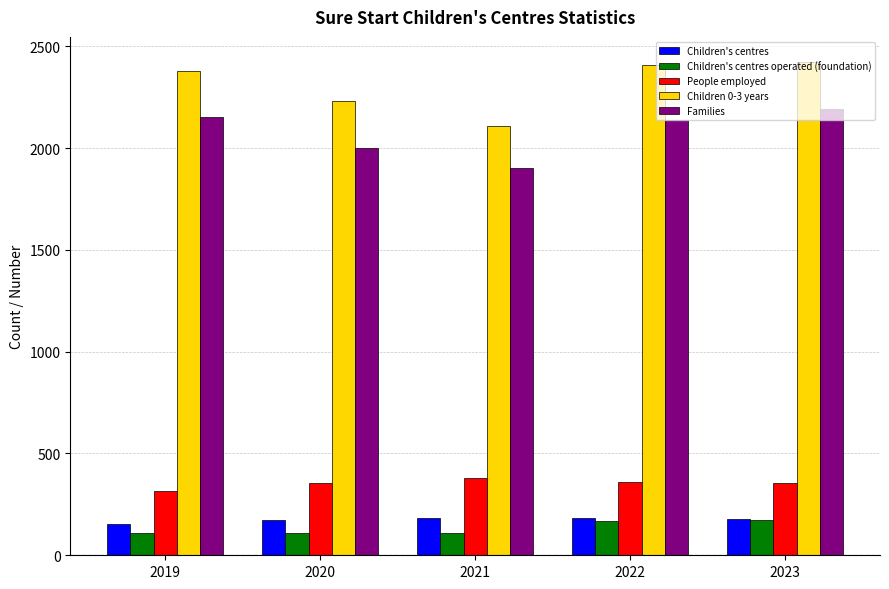

The value of Children 0-3 years at 2021 is 3518.1. True or false?

False